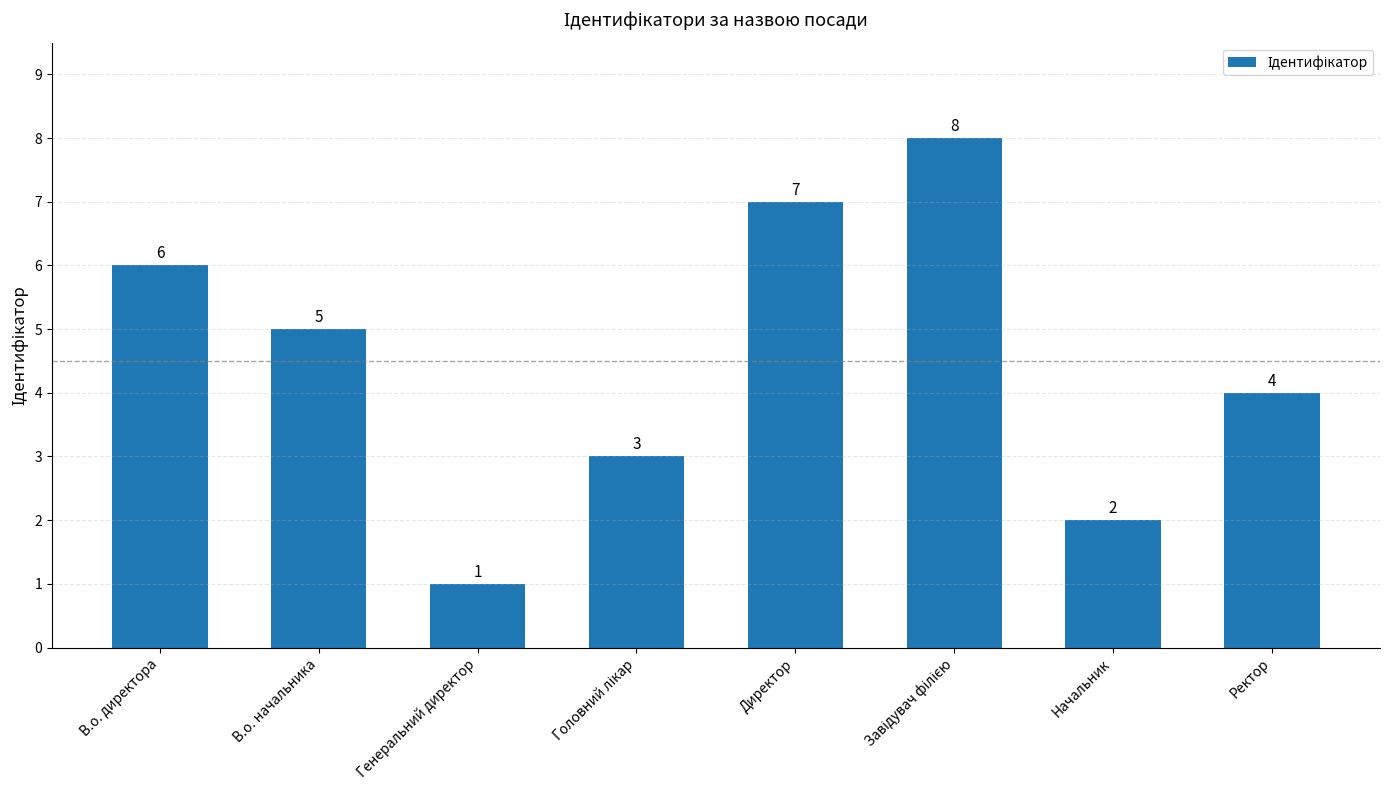

What is the difference between the maximum and second lowest values?

6